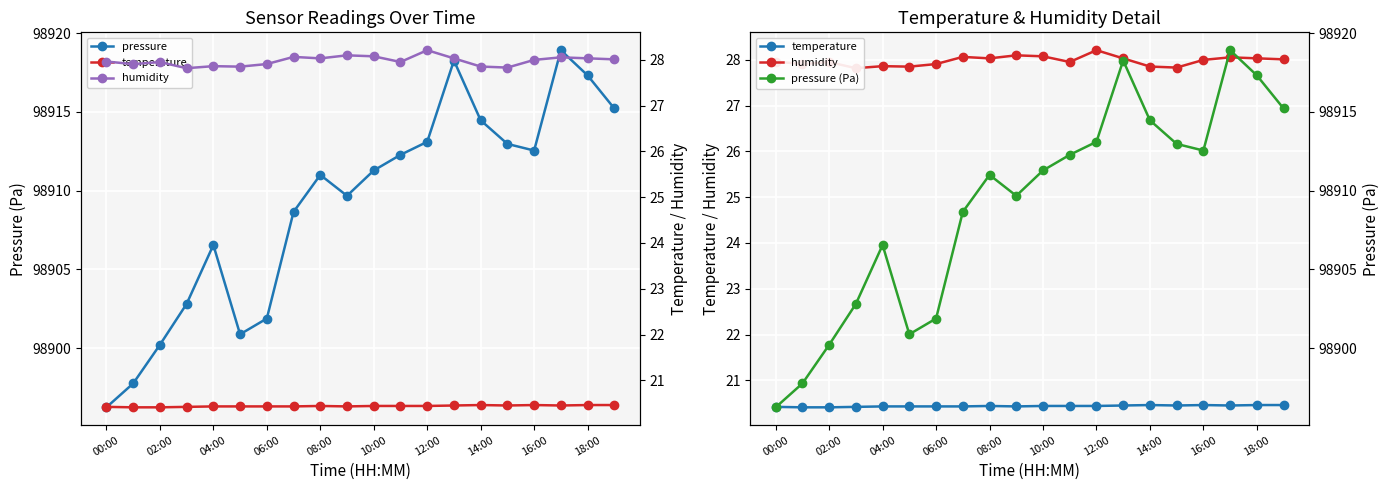

Is this an area chart (filled region under the line)?

No